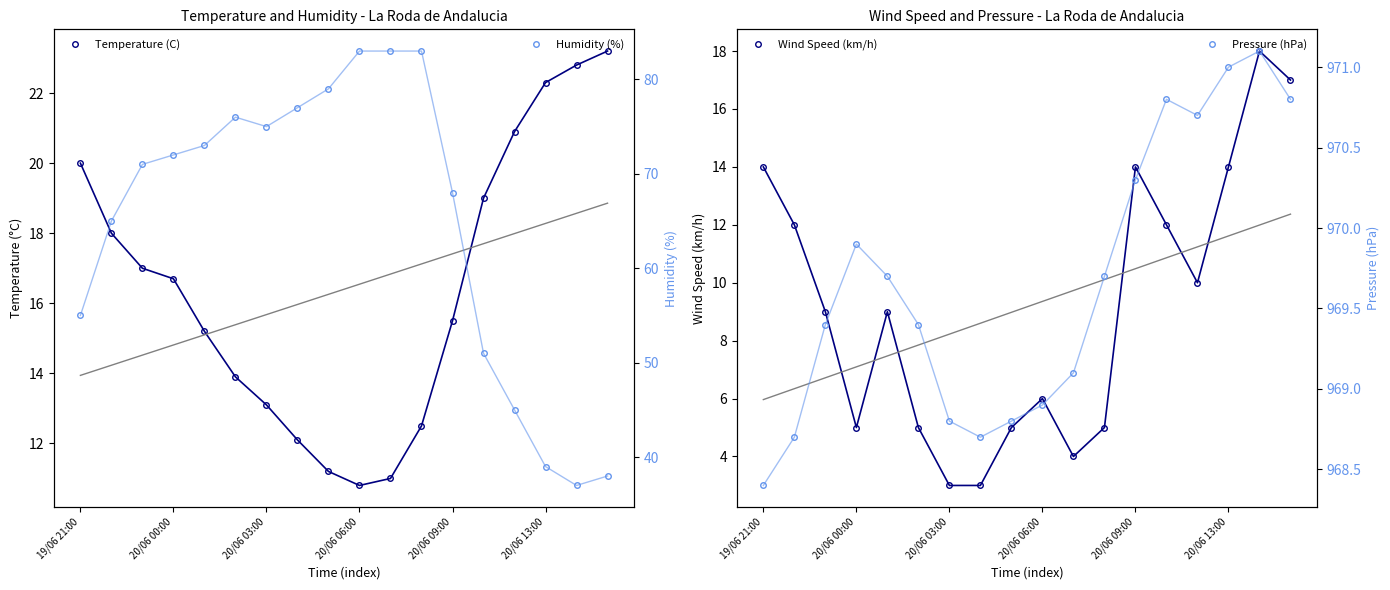

What is the value of the Humidity (%) point at the 12th from the left?

83.0